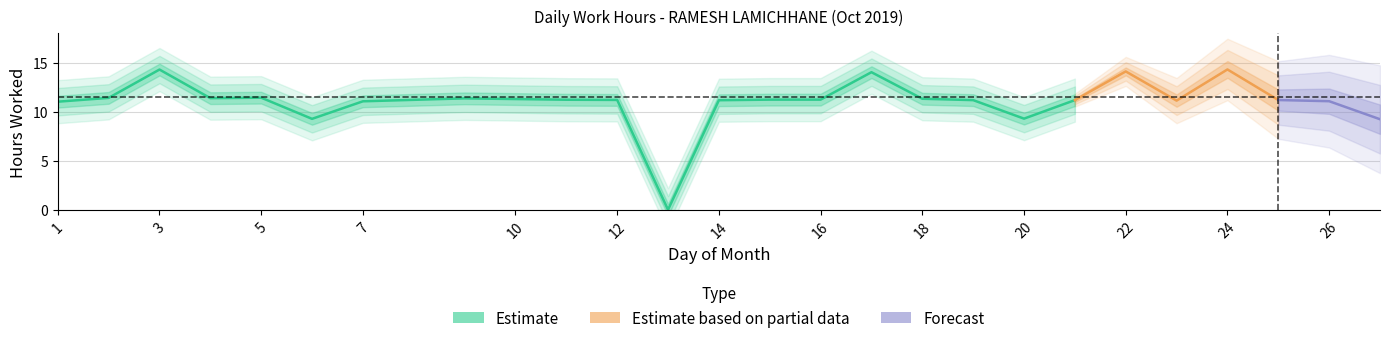

The Estimate based on partial data series shows 6.2 at 21. True or false?

False